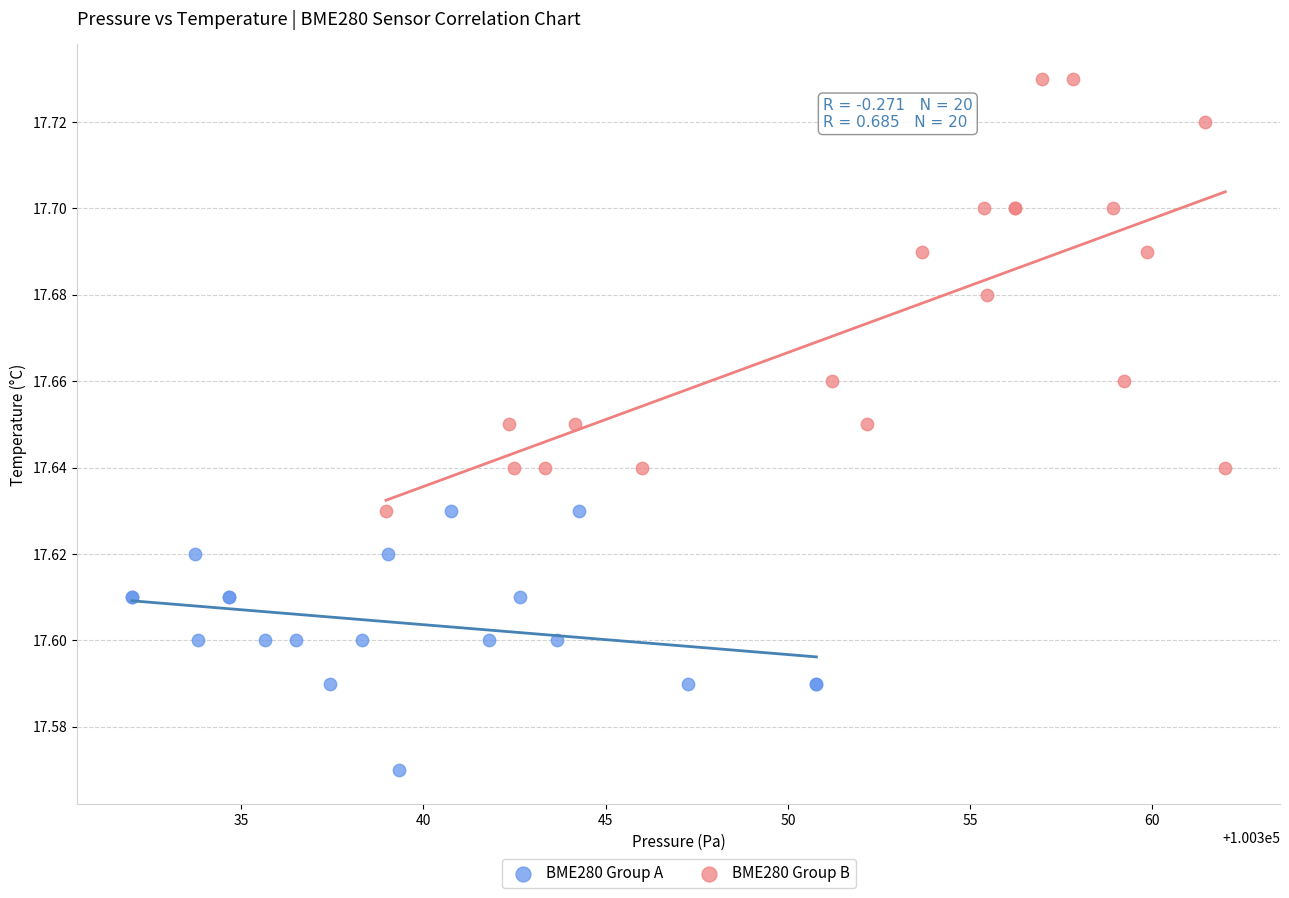

What are all the series names shown in the legend?

BME280 Group A, BME280 Group B